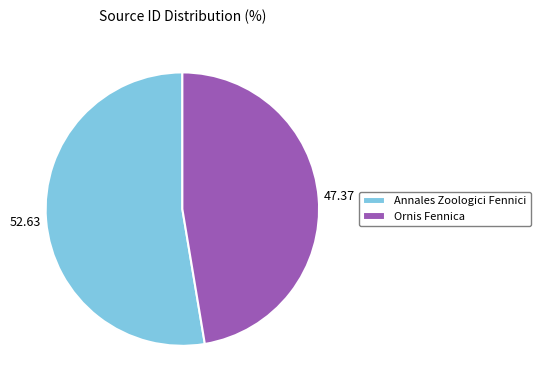

Is there a majority slice in this chart?

Yes